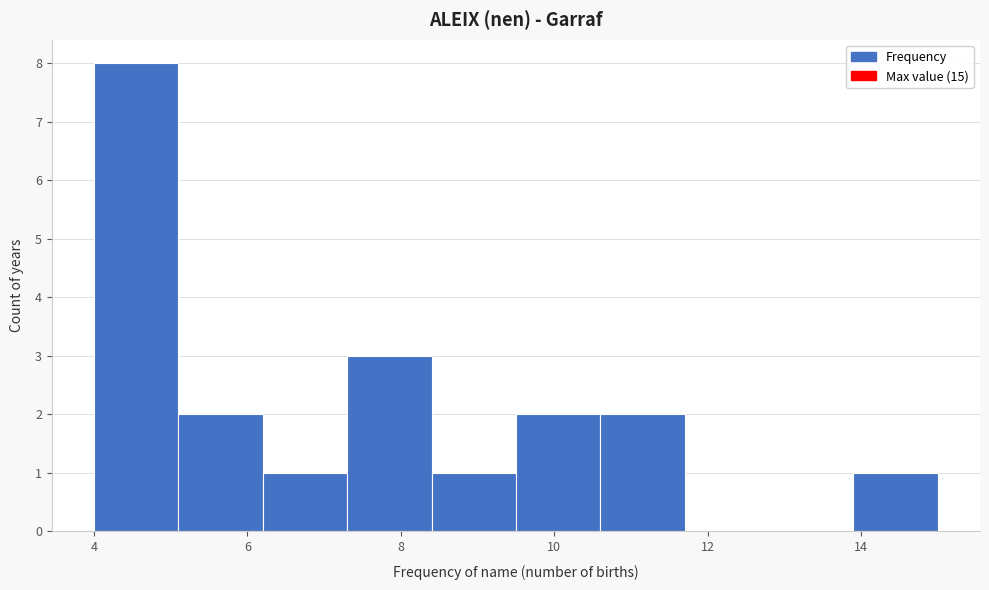

Reading left to right, transcribe this chart: for each bar, give the range it covers on the x-axis and its height. Neither the bar edges nor the heights are printed on the chart, so give them approximately, as read against the axes.

4.0 to 5.1: 8
5.1 to 6.2: 2
6.2 to 7.3: 1
7.3 to 8.4: 3
8.4 to 9.5: 1
9.5 to 10.6: 2
10.6 to 11.7: 2
11.7 to 12.8: 0
12.8 to 13.9: 0
13.9 to 15.0: 1